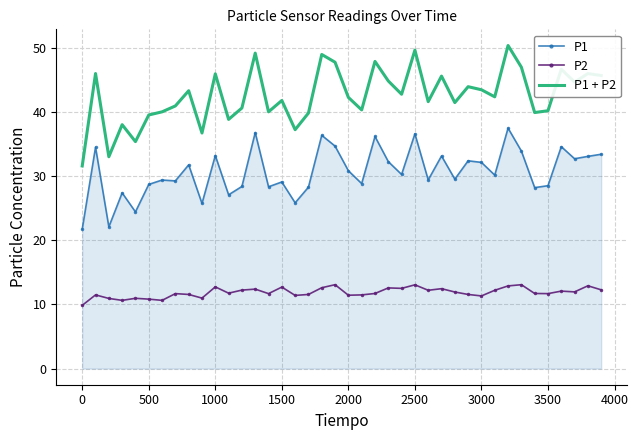

True or false: P1 + P2 and P1 cross at least once.

False